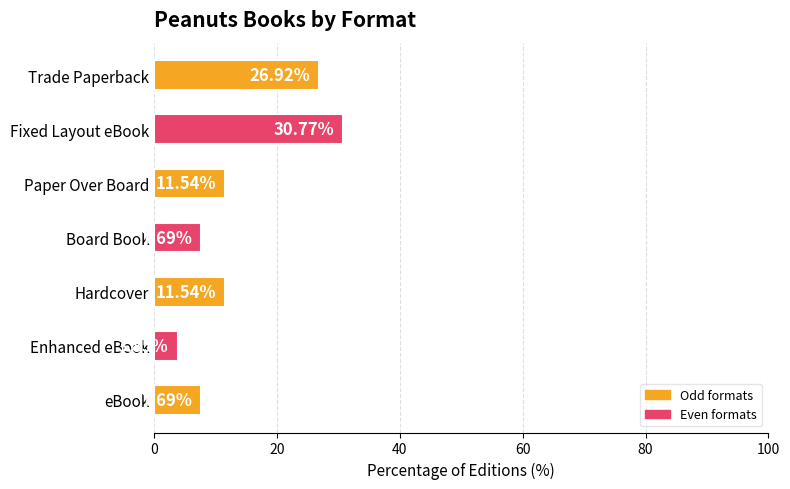

What is the ratio of the value at Fixed Layout eBook to the value at Board Book?

4.0